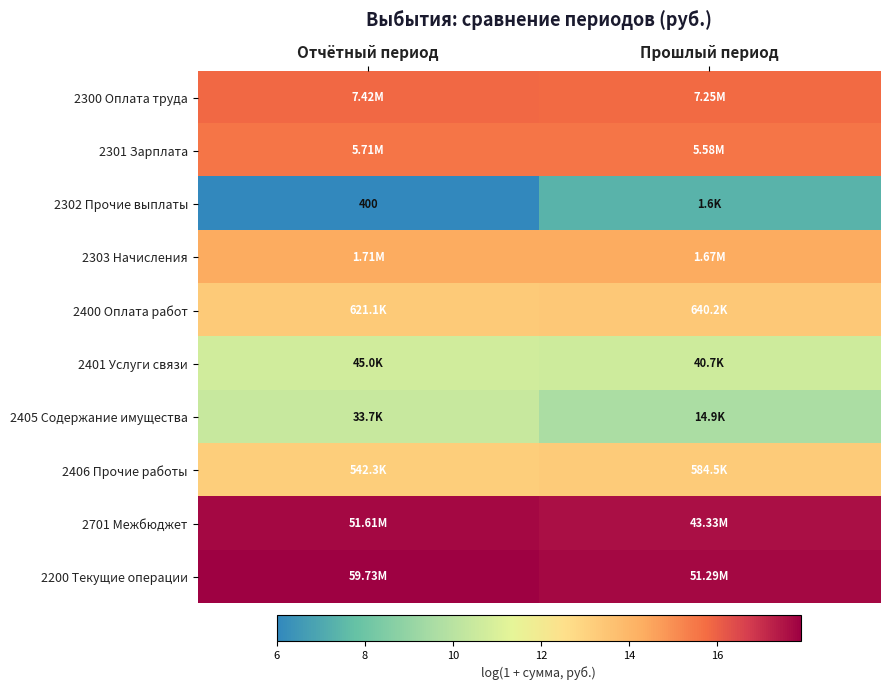

At Отчётный период, list the series in order from smallest to largest.

2302 Прочие выплаты, 2405 Содержание имущества, 2401 Услуги связи, 2406 Прочие работы, 2400 Оплата работ, 2303 Начисления, 2301 Зарплата, 2300 Оплата труда, 2701 Межбюджет, 2200 Текущие операции